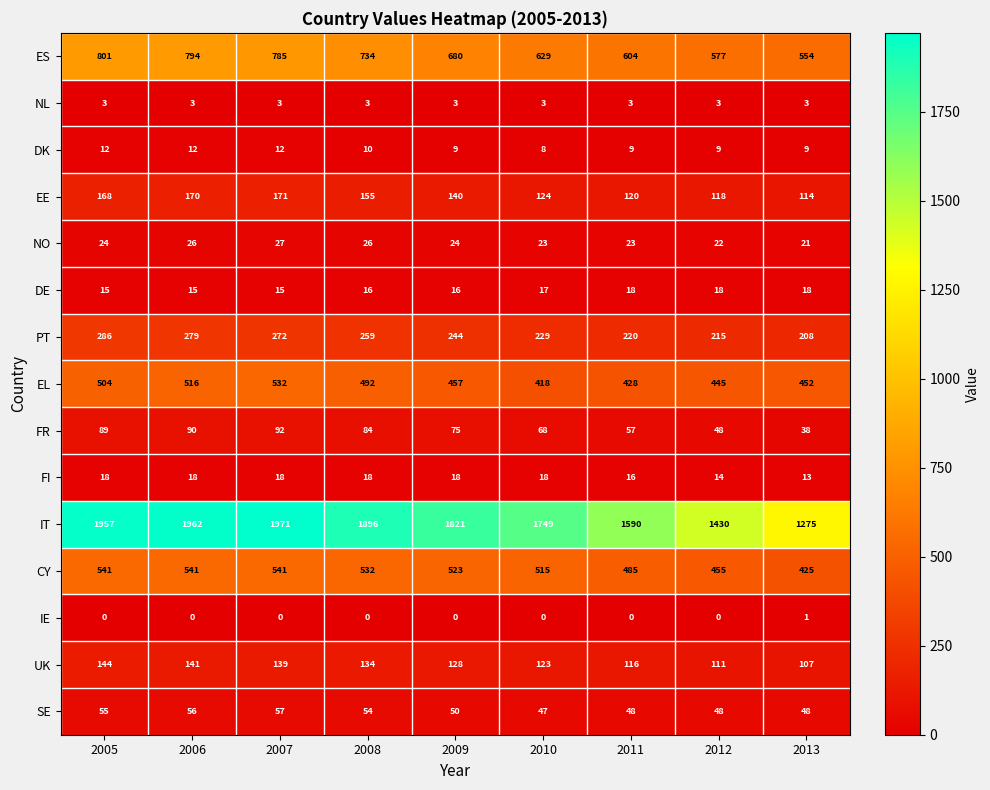

What is the sum of the ES values at 2010 and 2007?

1414